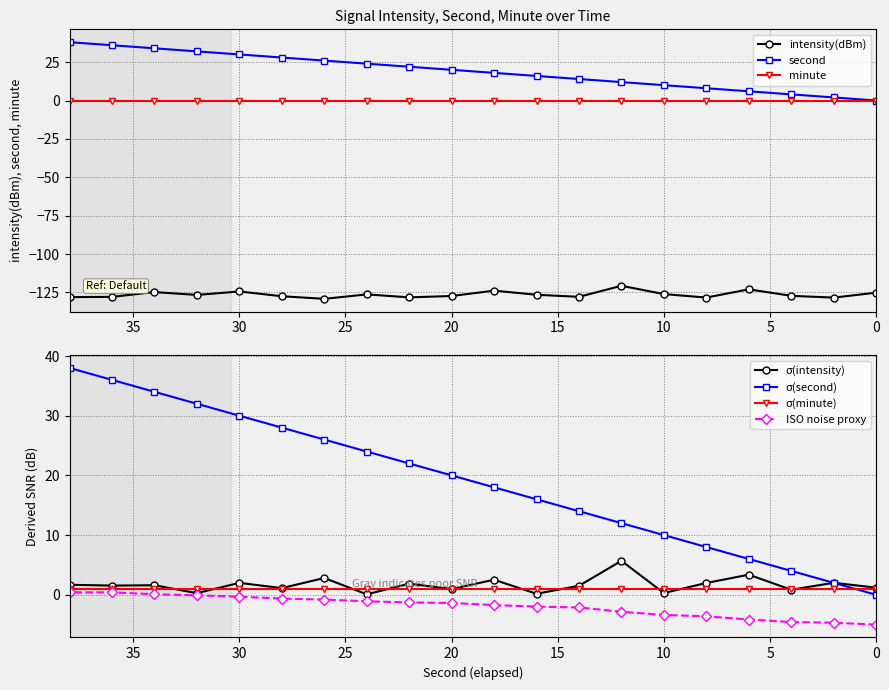

Does the chart display data point markers on the line(s)?

Yes